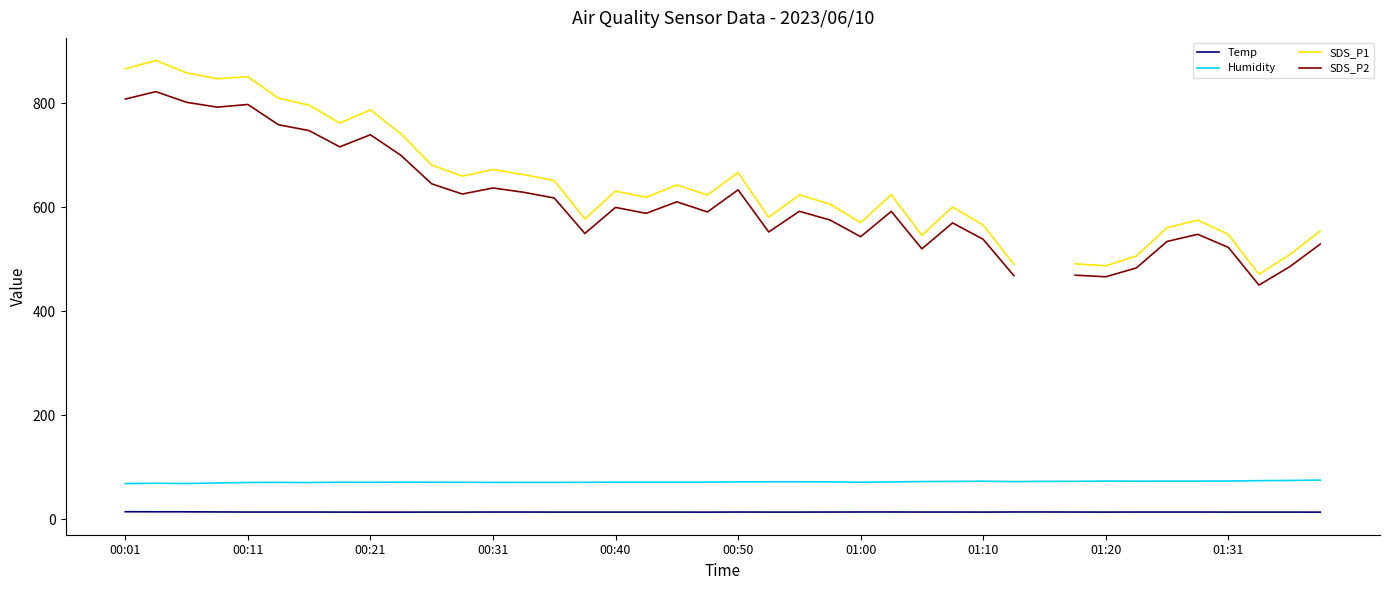

Count the number of categories in the chart.

40